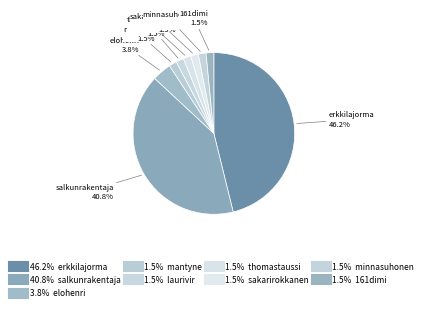

How many segments does this pie chart have?

9